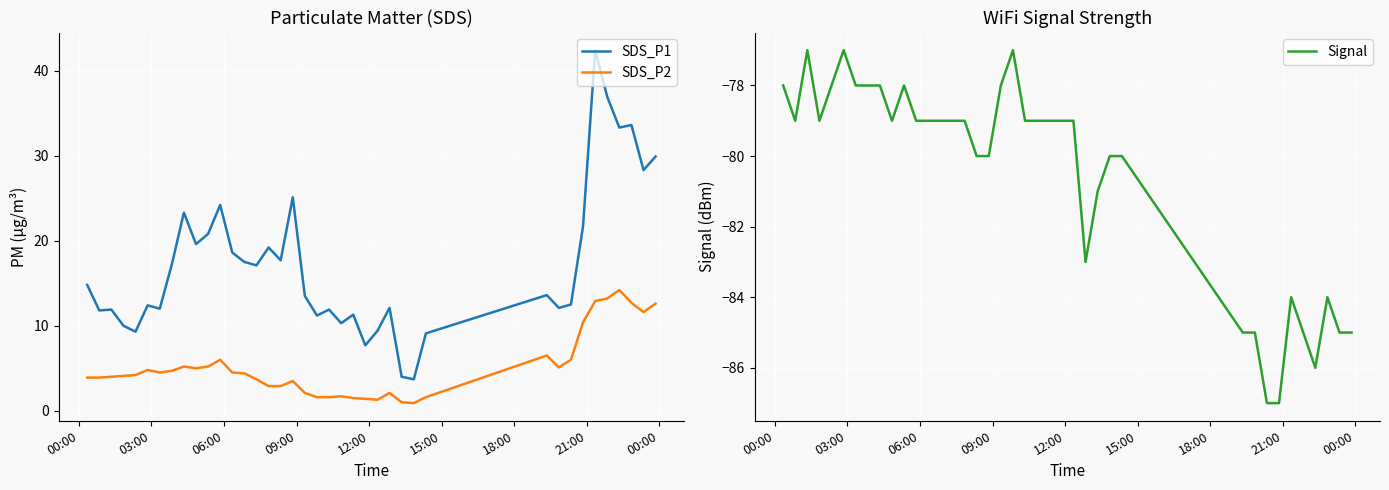

True or false: SDS_P1 and SDS_P2 cross at least once.

False